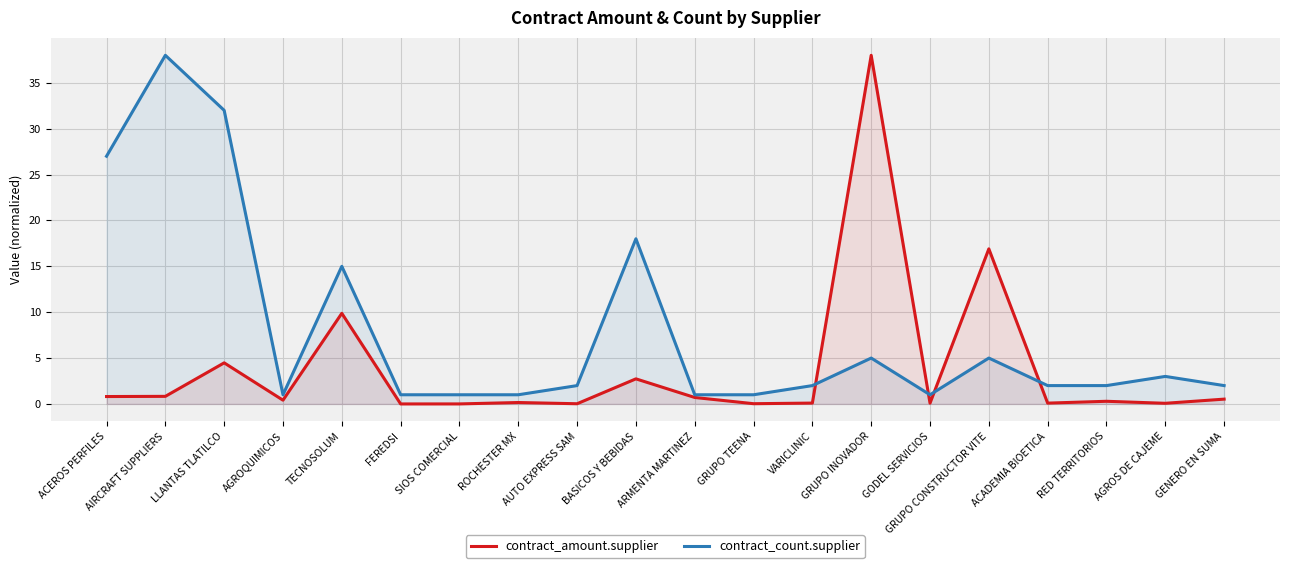

How many values in the contract_count.supplier series are below 2?

7